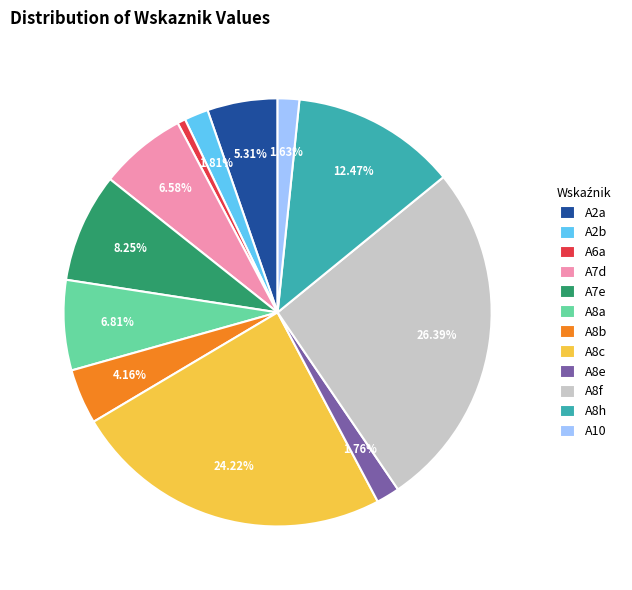

Count the number of slices in the pie.

12